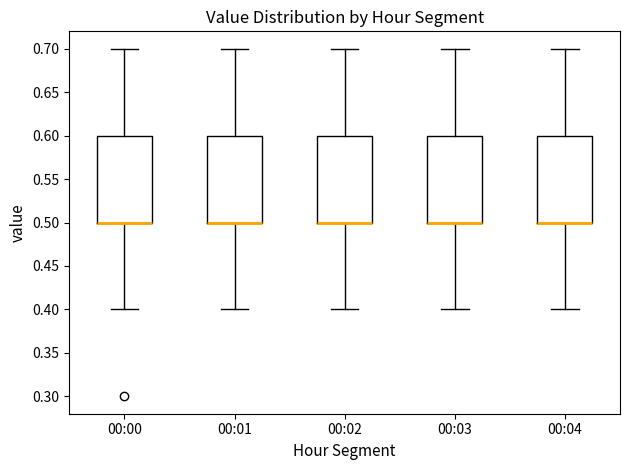

Where does the lower whisker of the box for 00:03 end on the y-axis? The values are not printed on the chart, so give them approximately, as read against the axis.

0.4